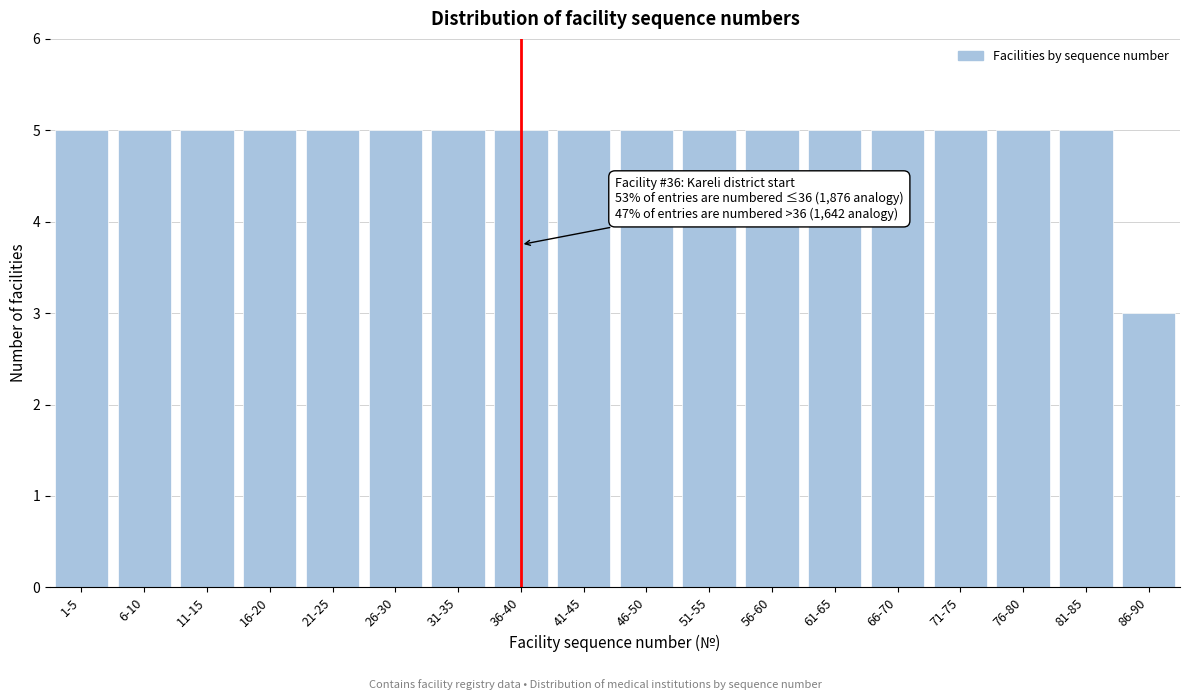

Reading left to right, what are all the values shown in this chart?

1-5=5	6-10=5	11-15=5	16-20=5	21-25=5	26-30=5	31-35=5	36-40=5	41-45=5	46-50=5	51-55=5	56-60=5	61-65=5	66-70=5	71-75=5	76-80=5	81-85=5	86-90=3